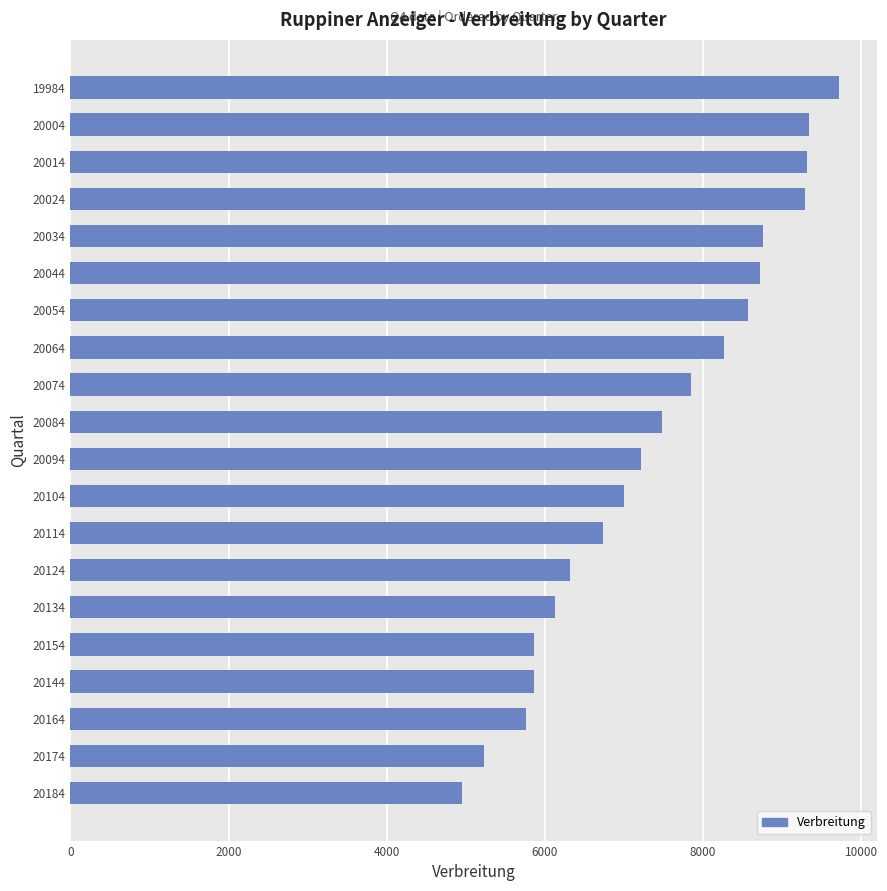

What is the ratio of the value at 20124 to the value at 20174?

1.2